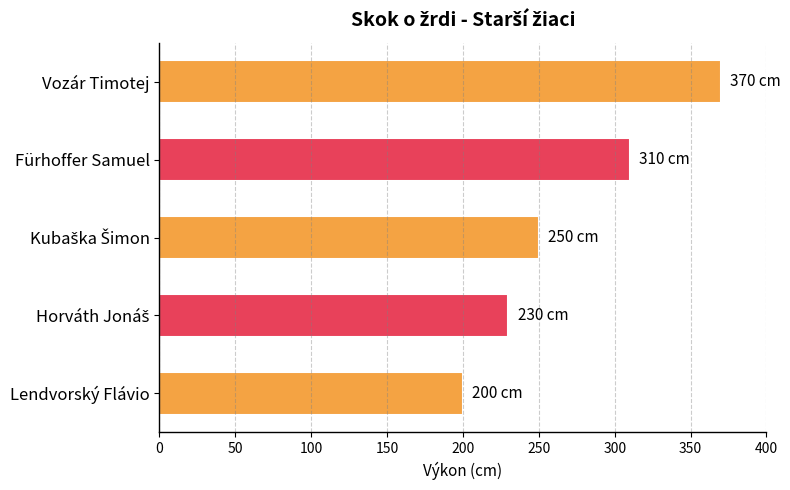

How many bars are there in total?

5